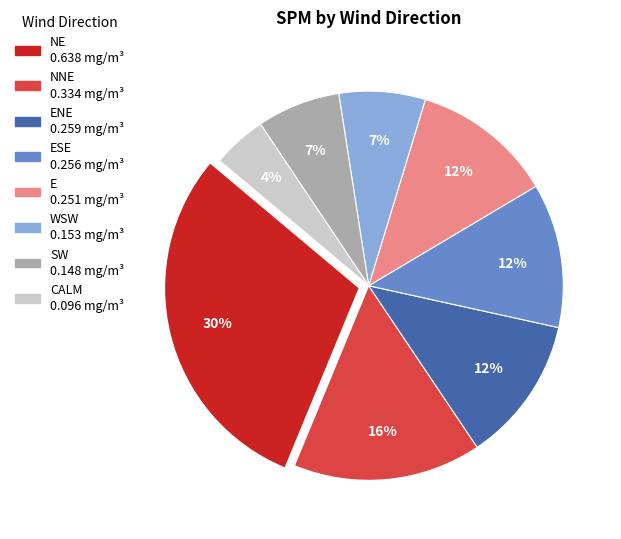

Is there a majority slice in this chart?

No